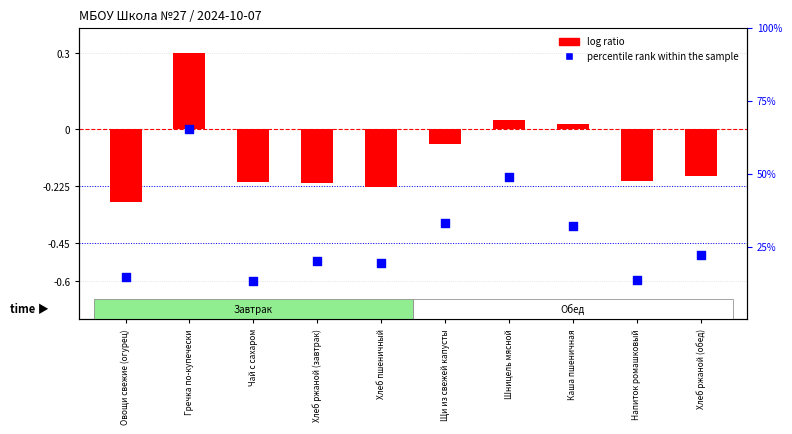

Which series contains the lowest Y value?

percentile rank within the sample